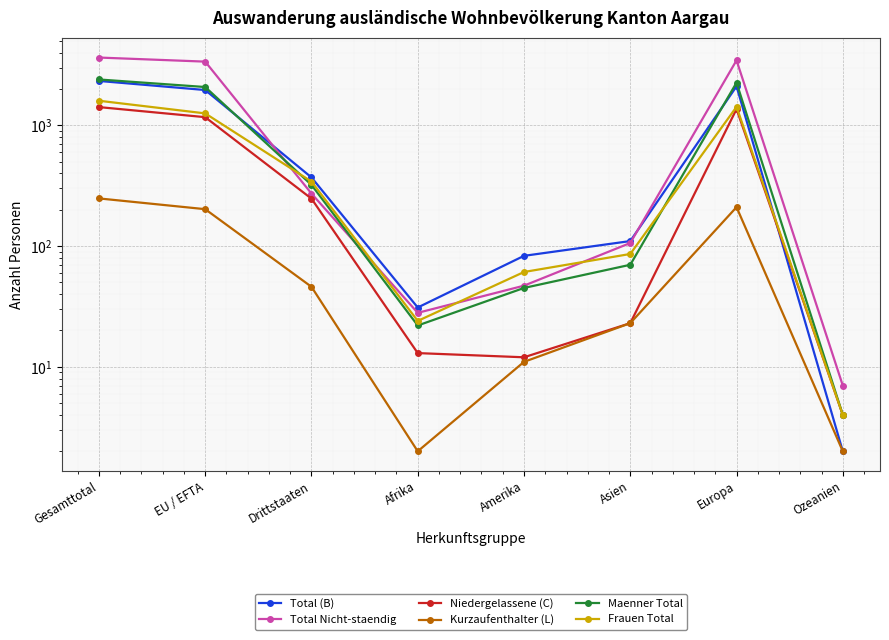

What is the label of the 5th point from the right?

Afrika